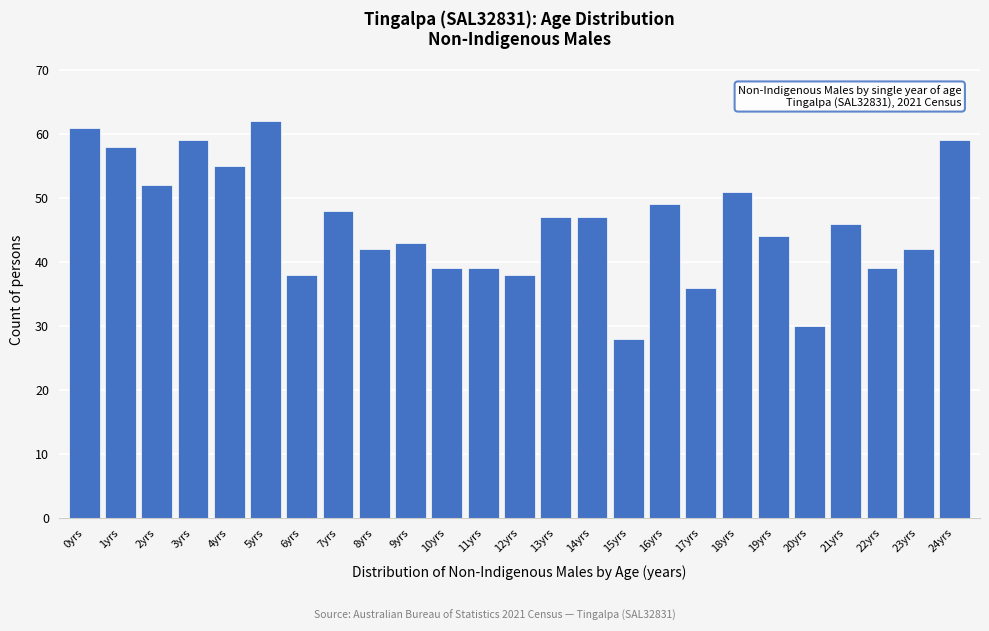

Reading left to right, transcribe all the data shown in this chart.

61	58	52	59	55	62	38	48	42	43	39	39	38	47	47	28	49	36	51	44	30	46	39	42	59